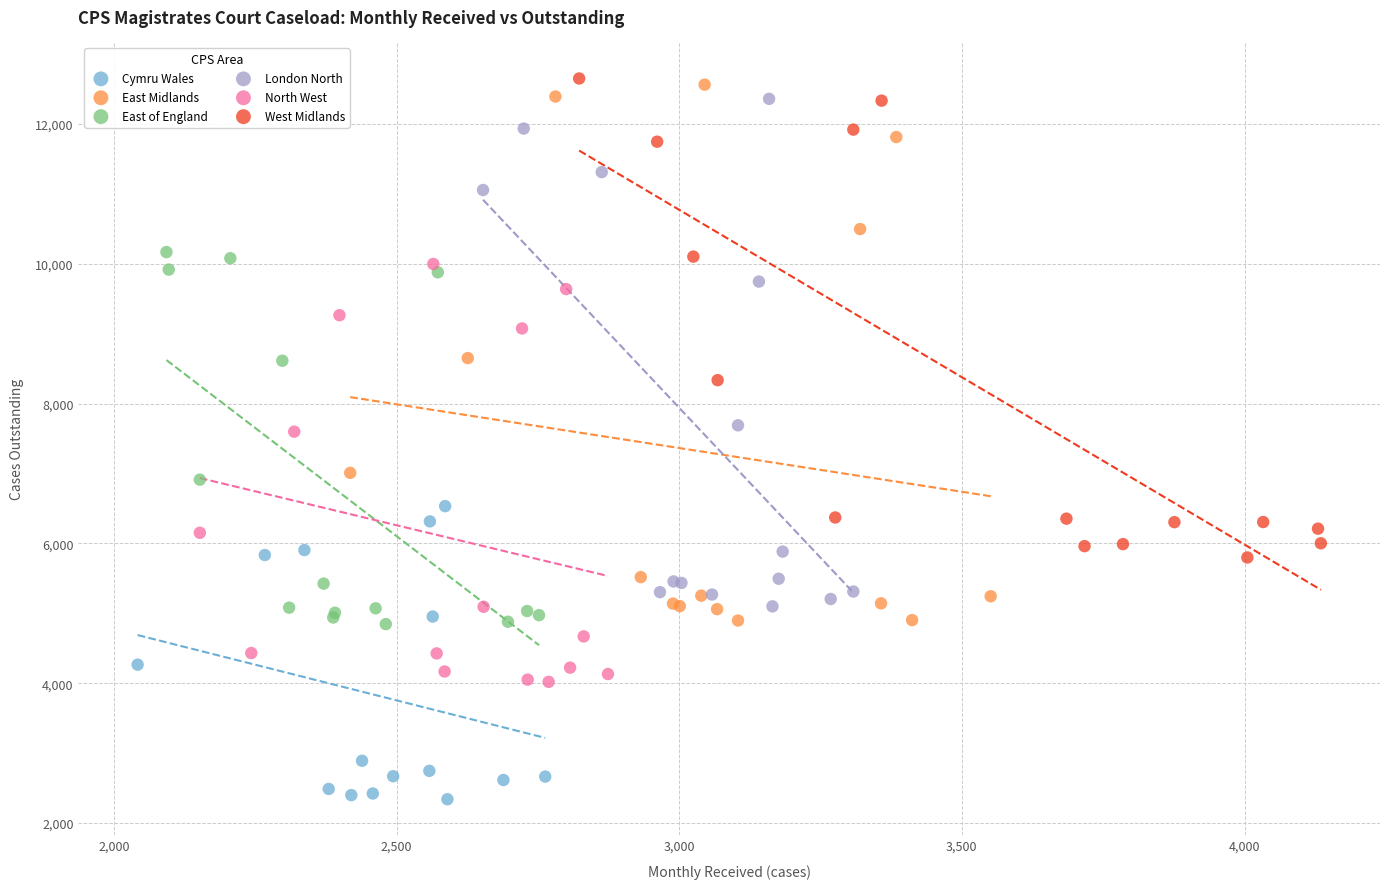

Which series has the widest spread of Y values?

East Midlands